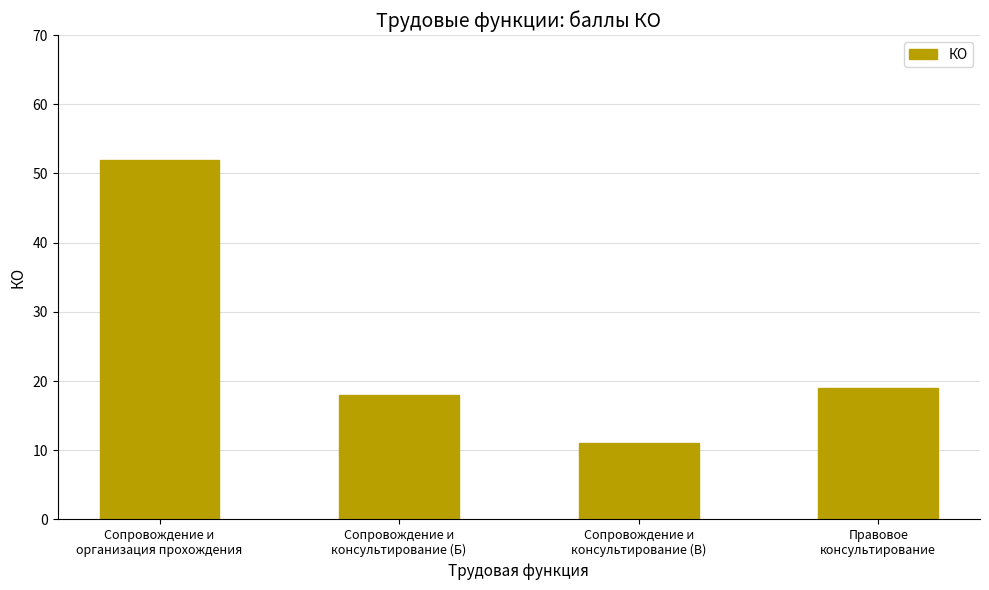

Read the value at Сопровождение и
организация прохождения.

52